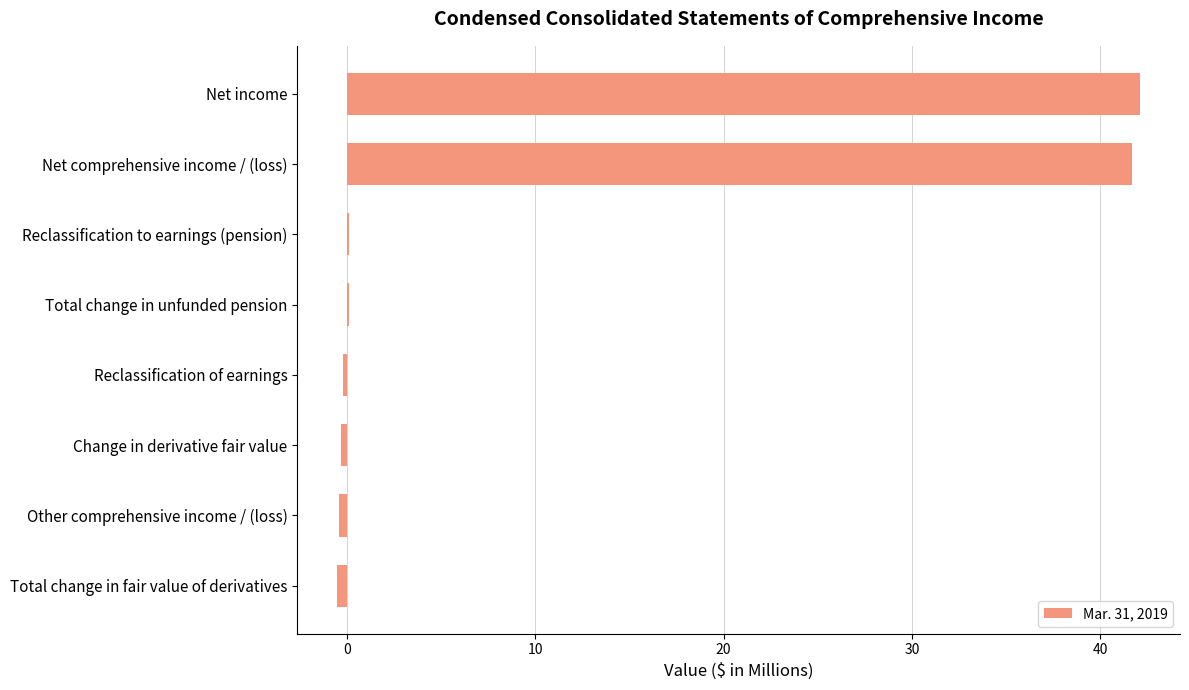

Is it true that the value at Net income is 42.1?

True